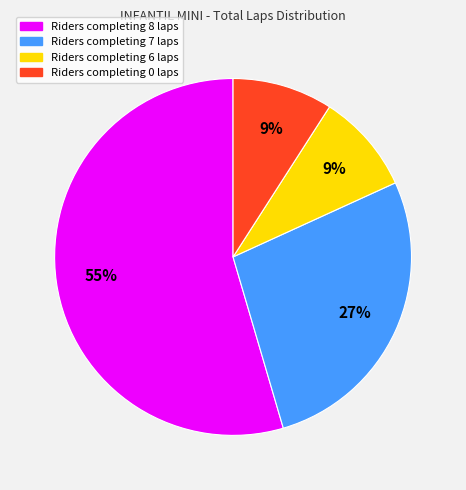

To the nearest percent, what is the average slice percentage?

25%